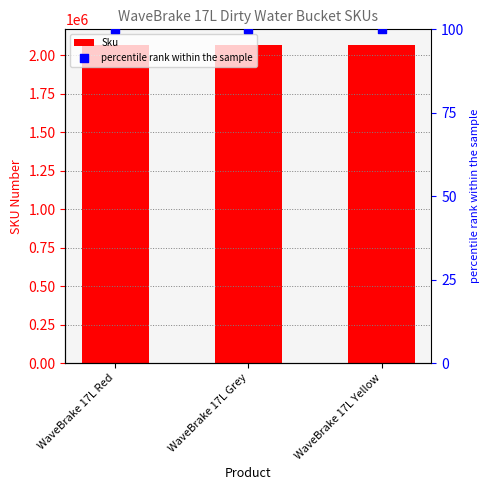

Which series has the largest Y range (max minus min)?

Sku